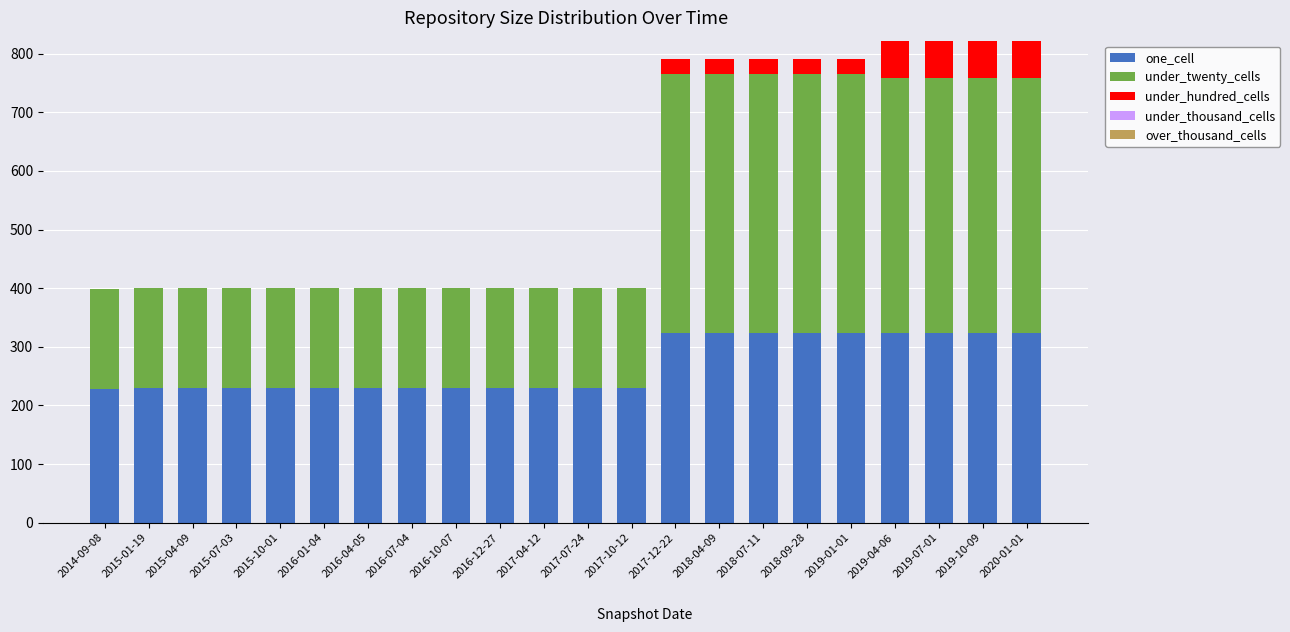

What is the highest value of the one_cell series?

324